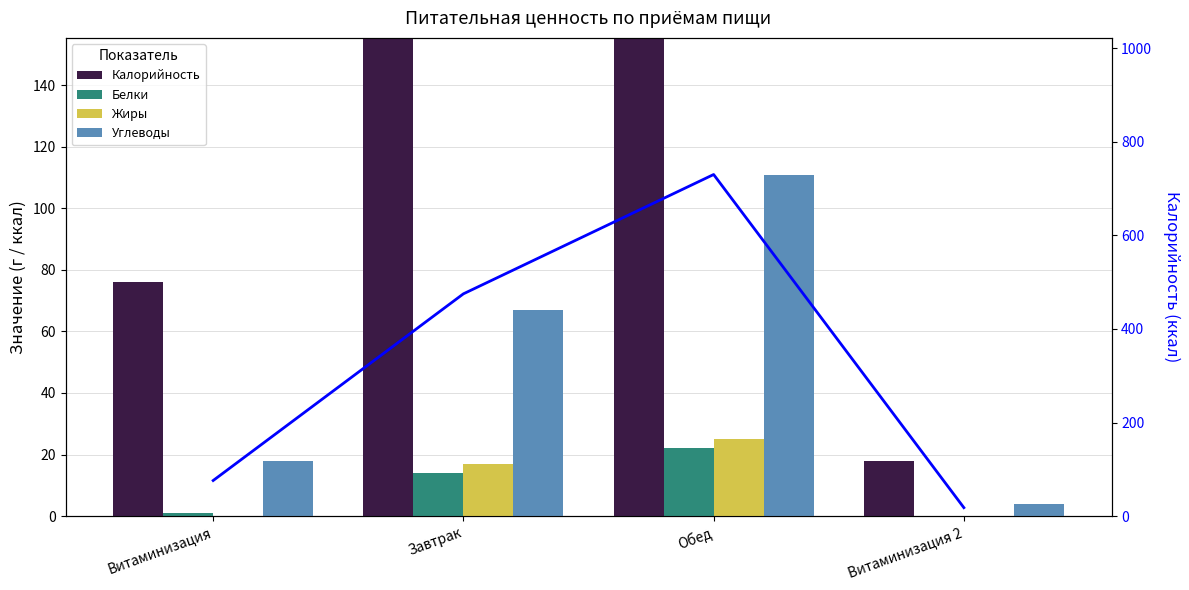

At Завтрак, list the series in order from smallest to largest.

Белки, Жиры, Углеводы, Калорийность, Калорийность (линия)